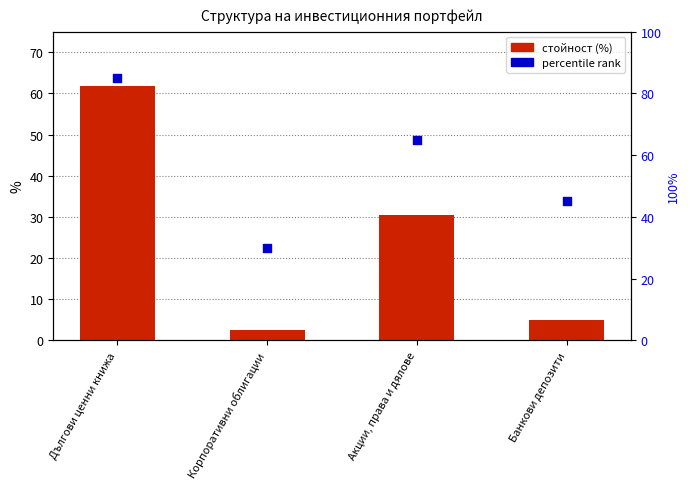

Which series contains the lowest Y value?

стойност (%)